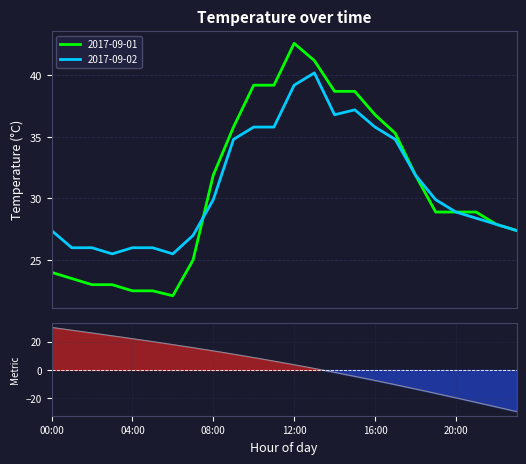

Is the value of 2017-09-02 at 14:00 greater than the value of 2017-09-01 at 10:00?

No